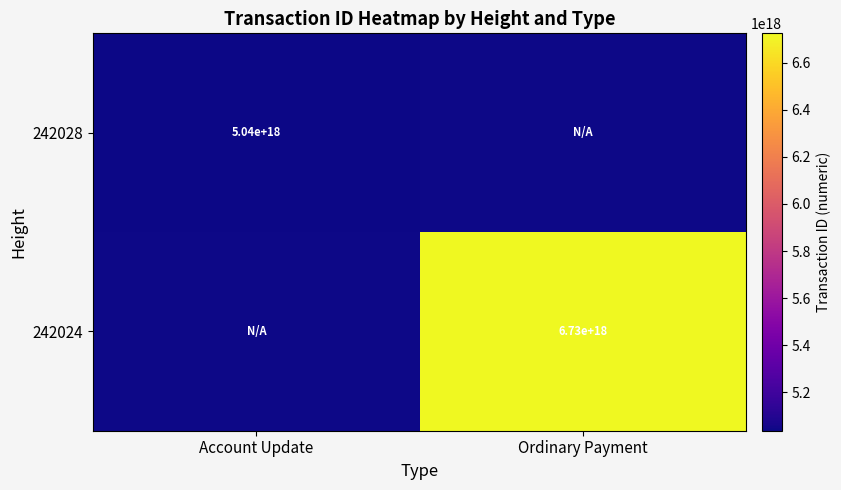

At which category does the chart reach its minimum across all series?

Account Update